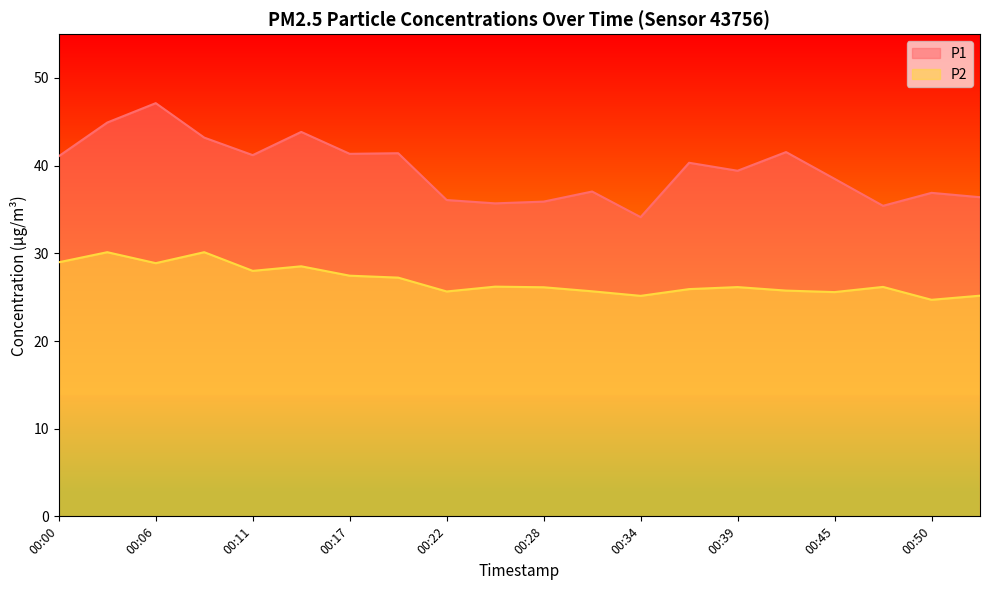

What is the difference between the maximum and minimum values in the P2 series?

5.4